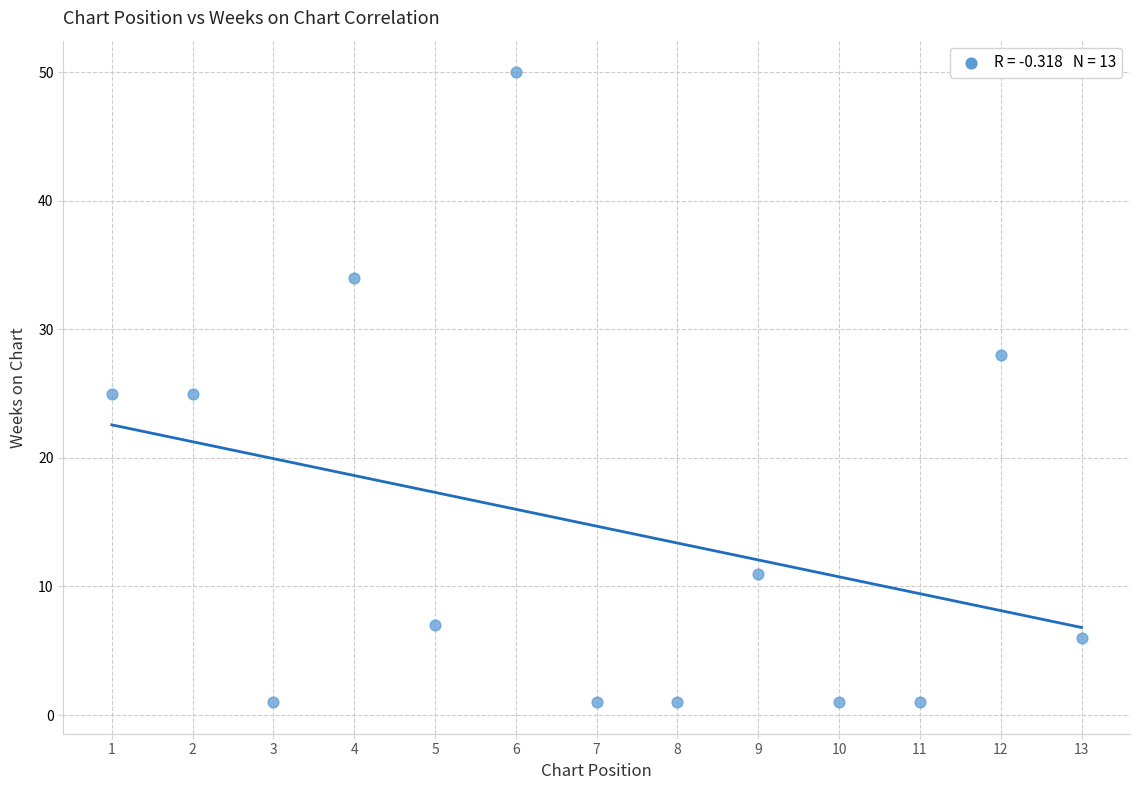

What is the range of X values (max minus min)?

12